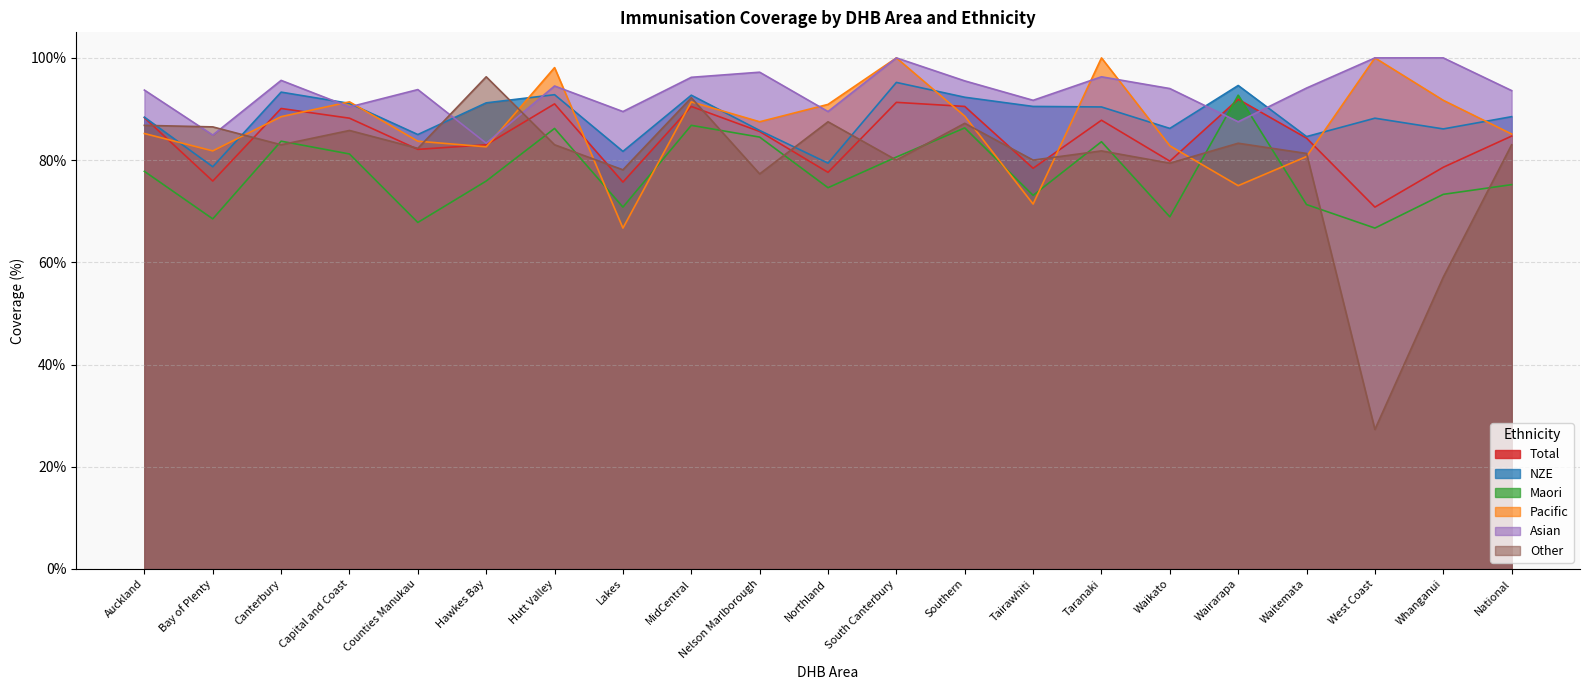

True or false: Asian has a value of 1.0 at MidCentral.

True